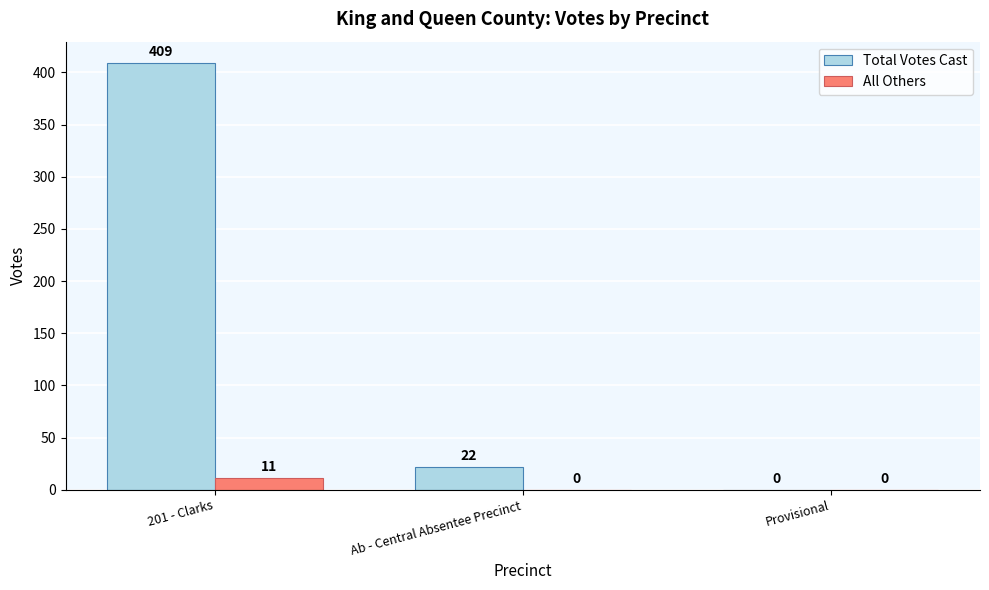

Which series has the largest range (max minus min)?

Total Votes Cast